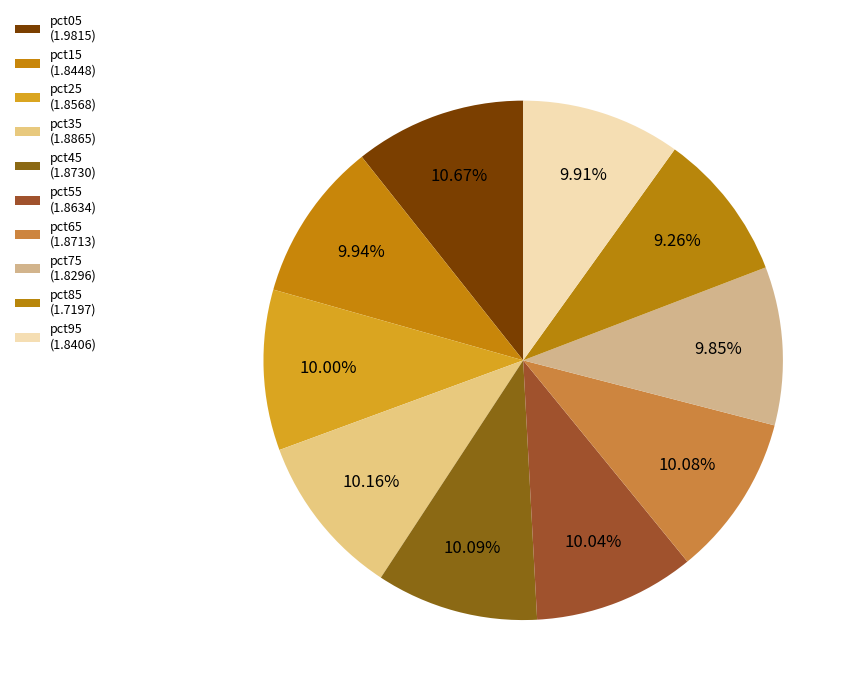

Rank the categories by value from lowest to highest.

pct85, pct75, pct95, pct15, pct25, pct55, pct65, pct45, pct35, pct05